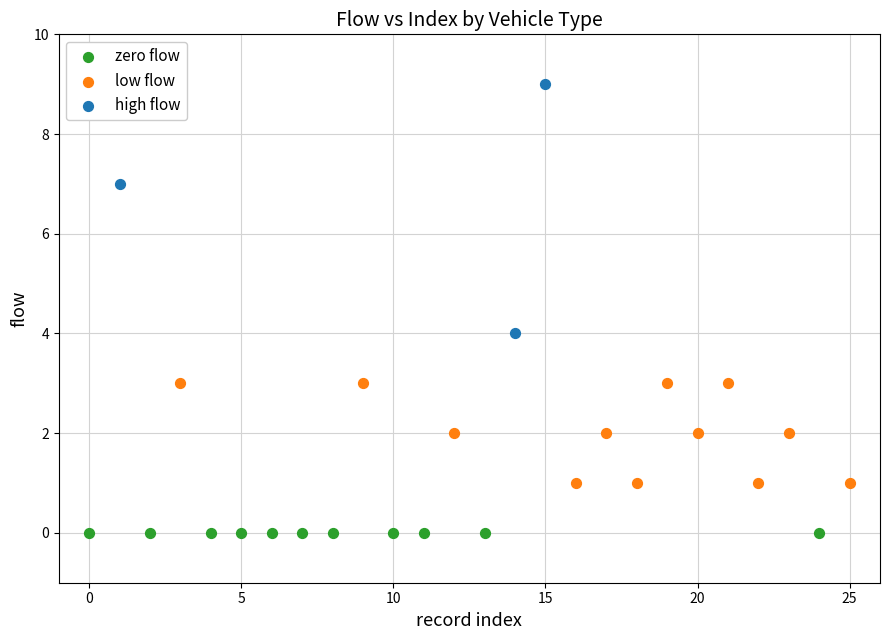

Which series contains the lowest Y value?

zero flow